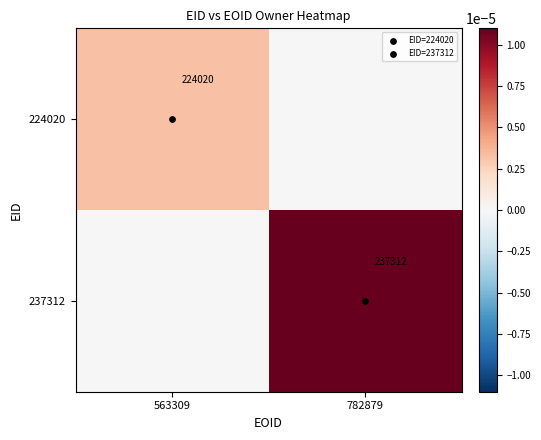

Count the 237312 values in the range 0 to 1.

2